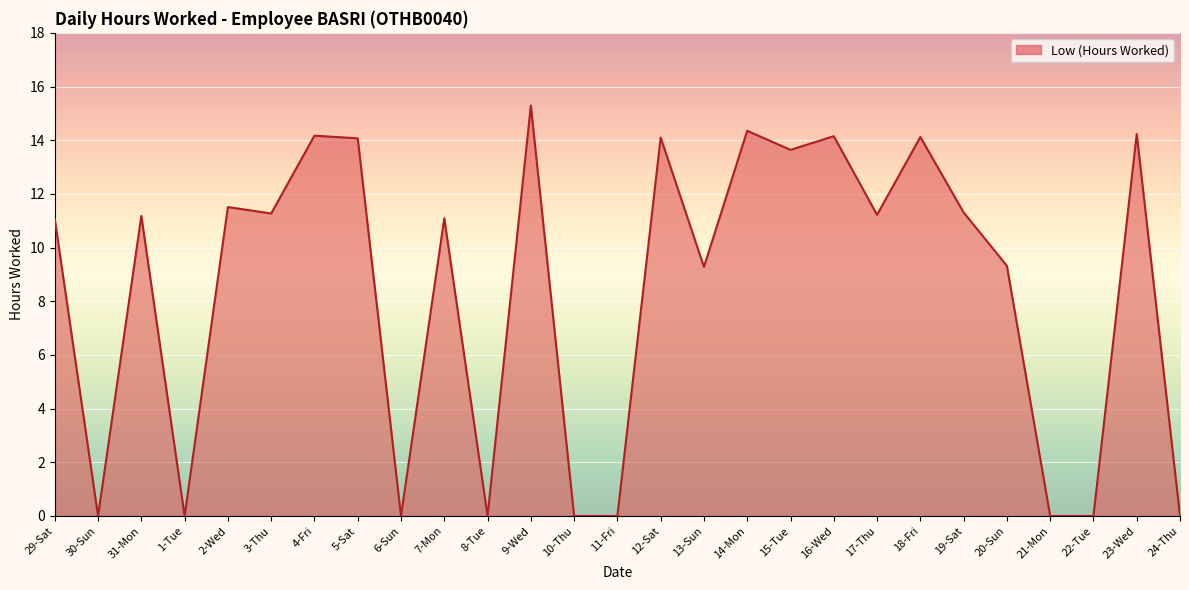

Where is the first local maximum?

31-Mon